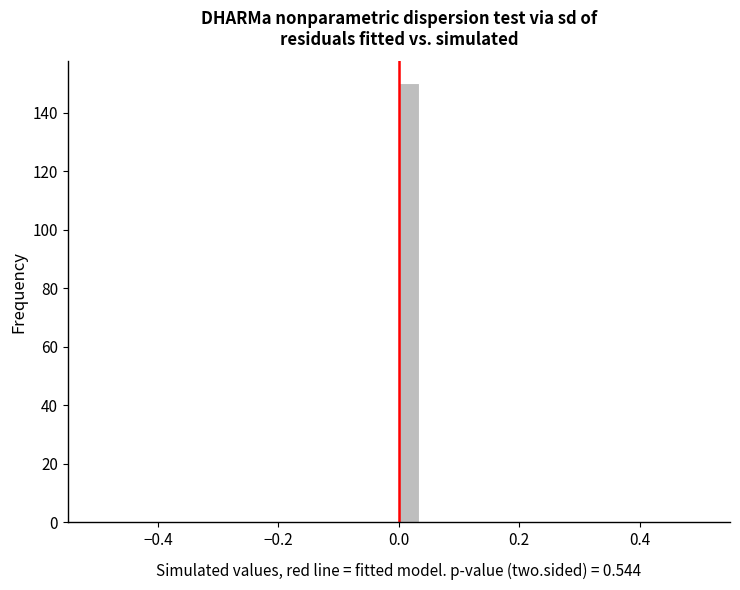

Read against the x-axis, roughly where is the centre of the tallest bar?

0.02